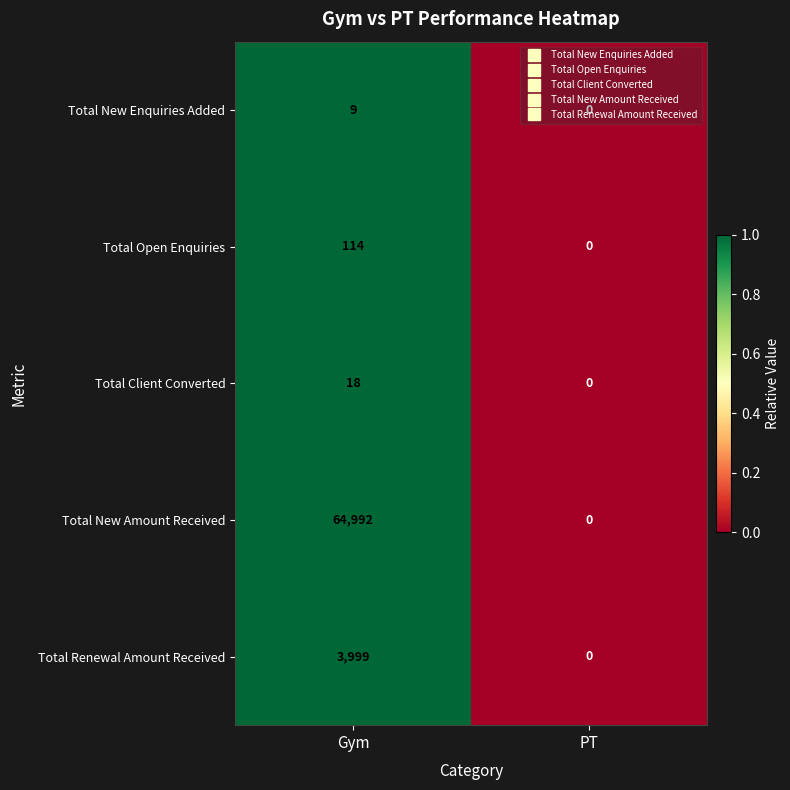

How many categories are shown in the chart?

2